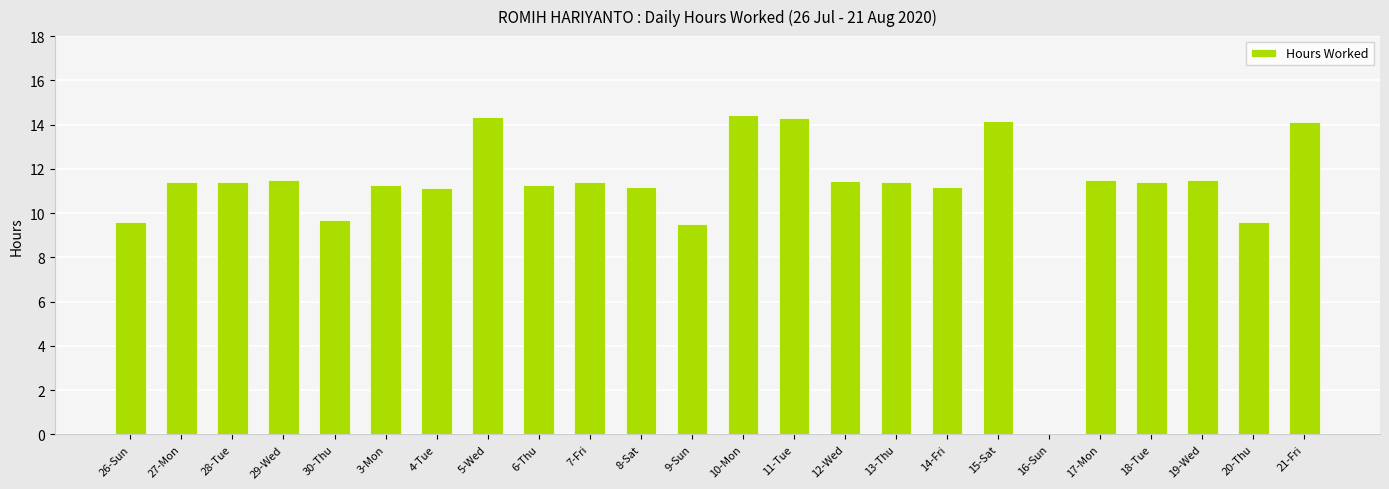

What is the sum of the values at 18-Tue and 20-Thu?

21.0